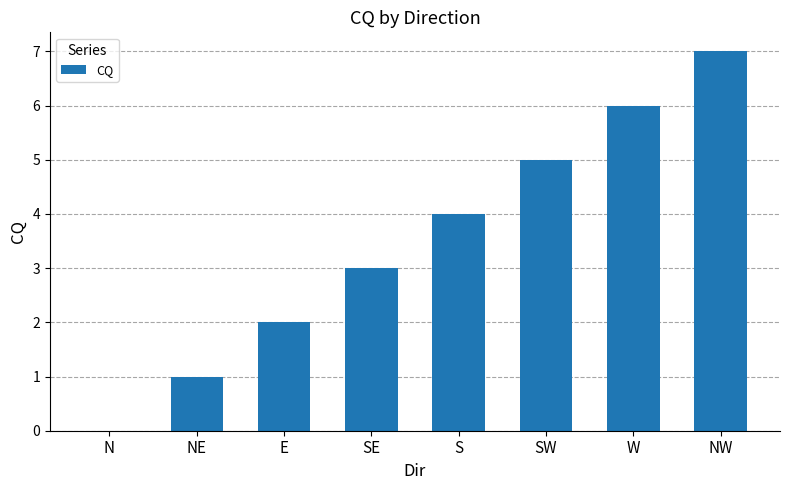

Reading right to left, extract all data points from this chart.

NW=7	W=6	SW=5	S=4	SE=3	E=2	NE=1	N=0